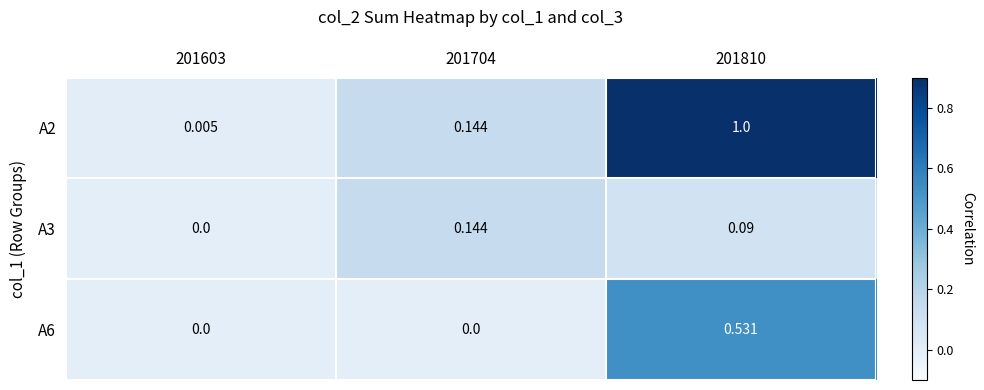

At which category is the sum across all series the highest?

201810